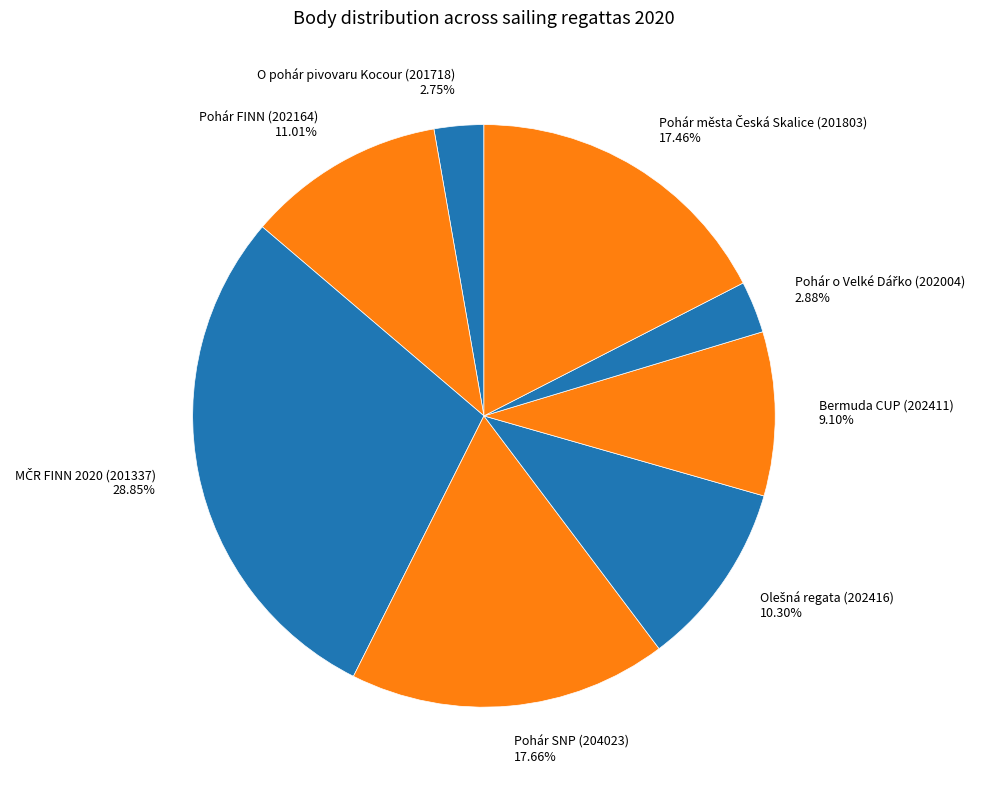

Is Bermuda CUP (202411) 9.10% the majority of the pie?

No